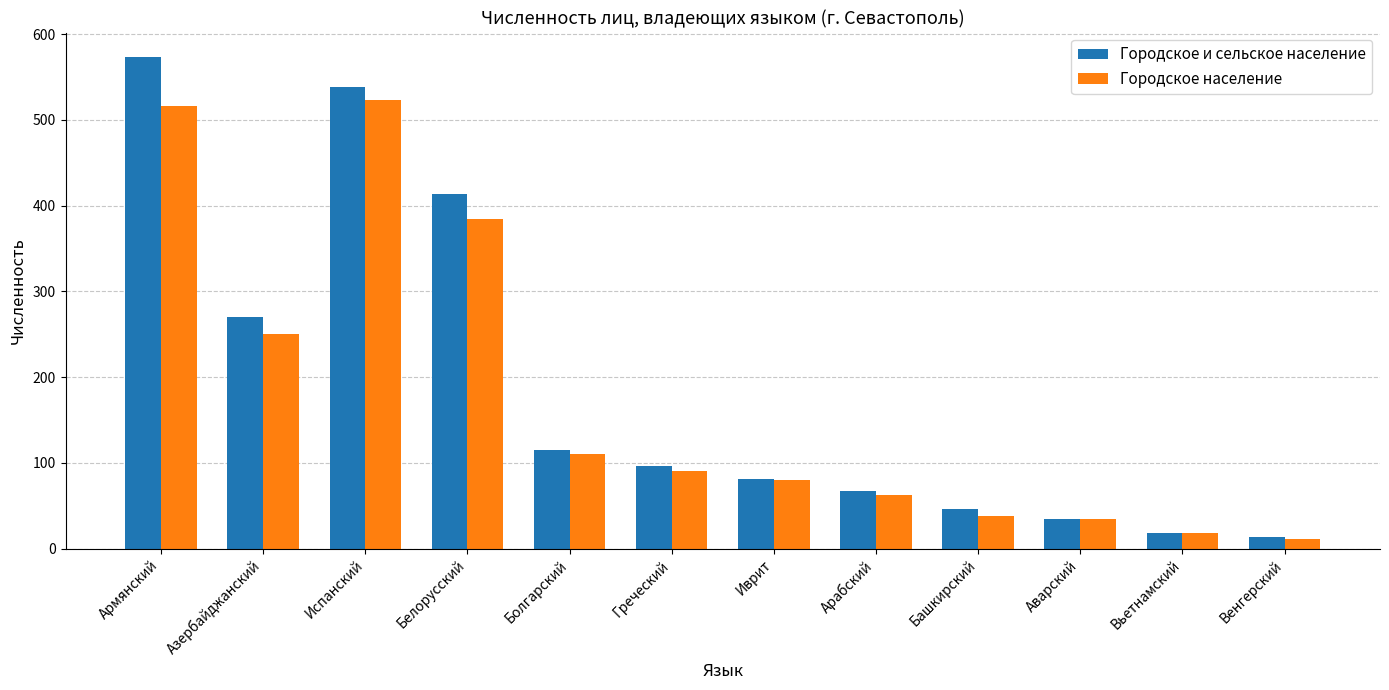

Which category has the lowest value in the Городское население series?

Венгерский